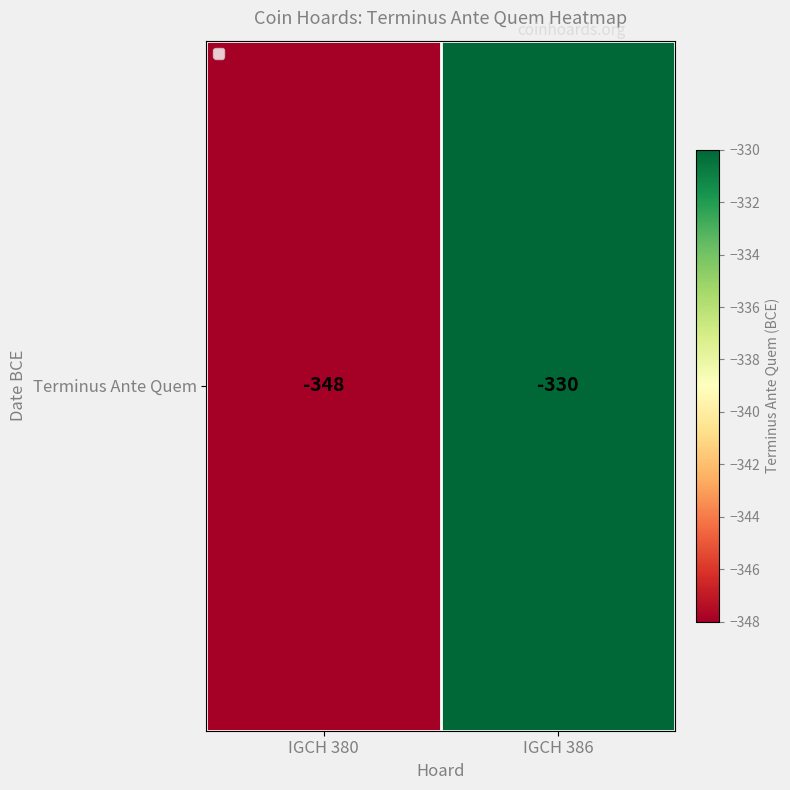

How many values are below -330?

1